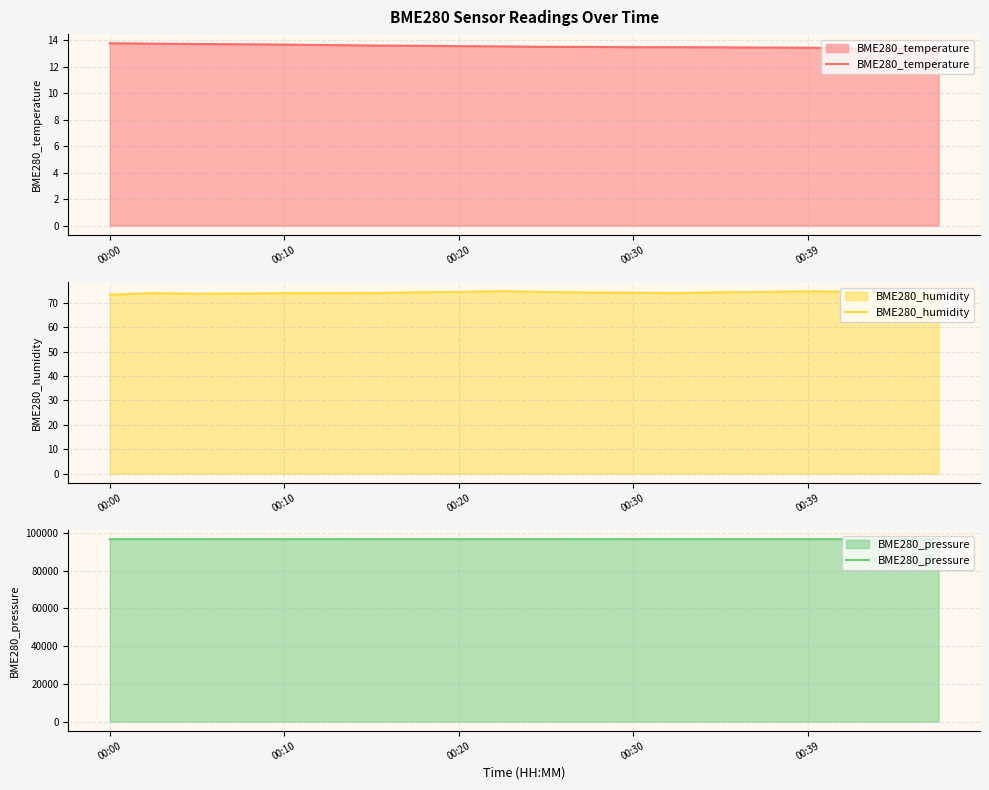

How many lines are shown in the chart?

3